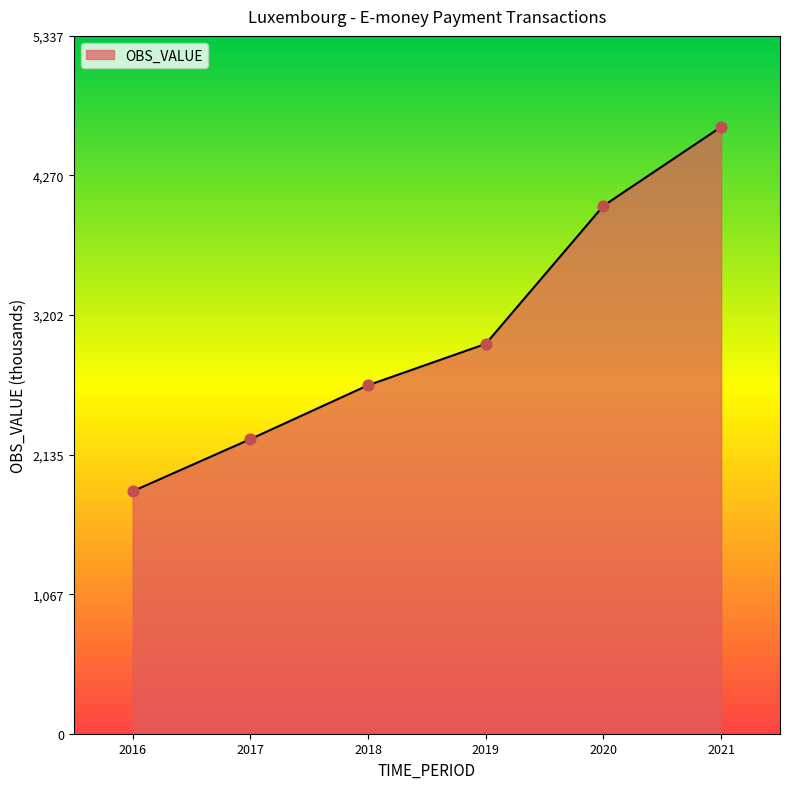

What is the change in value from 2016 to 2019?

+1127.4